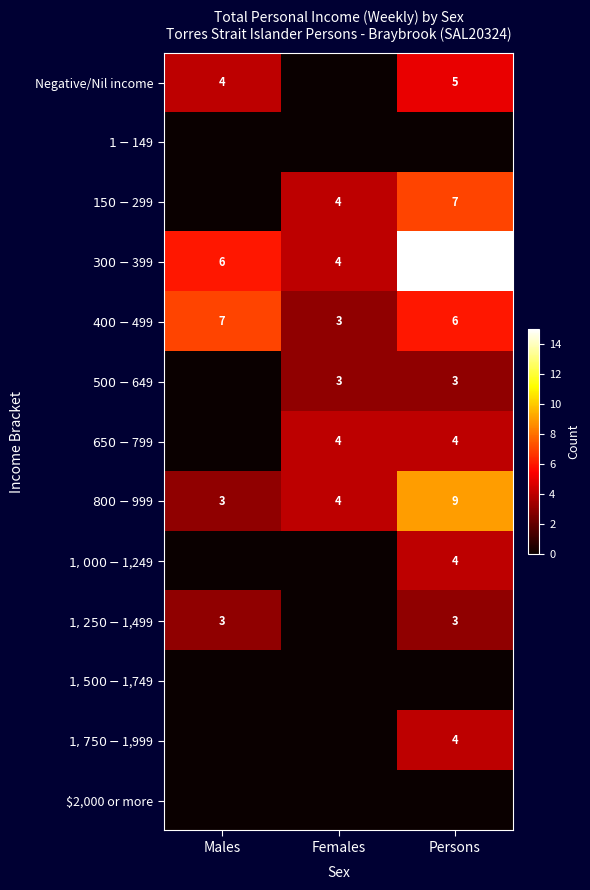

Which series has the largest total across all categories?

$300-$399